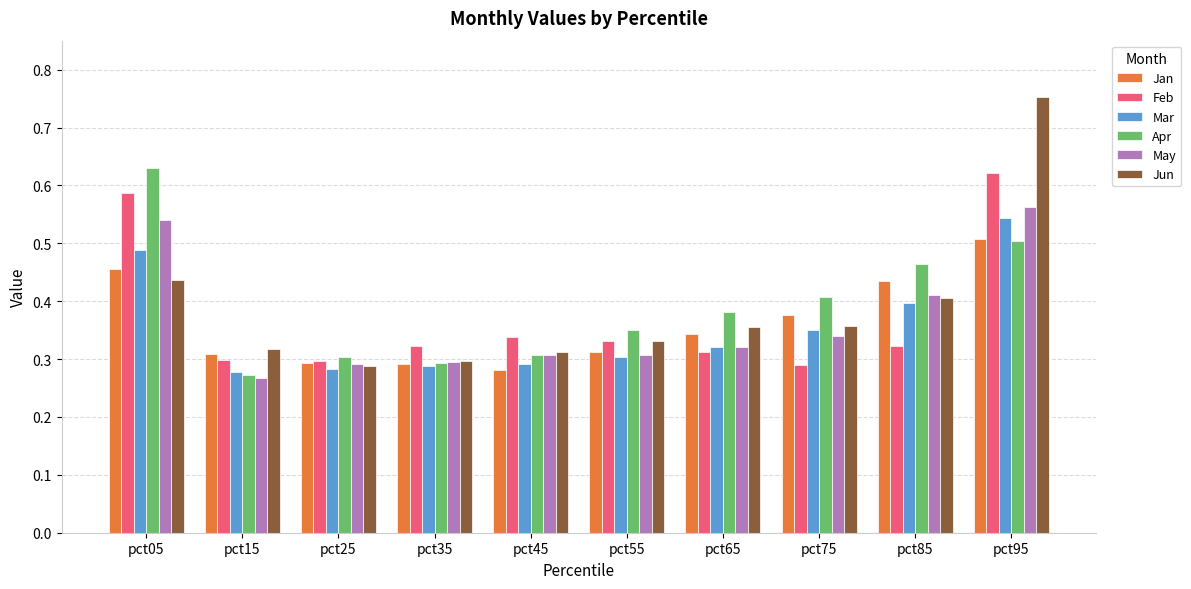

Which series has the largest range (max minus min)?

Jun